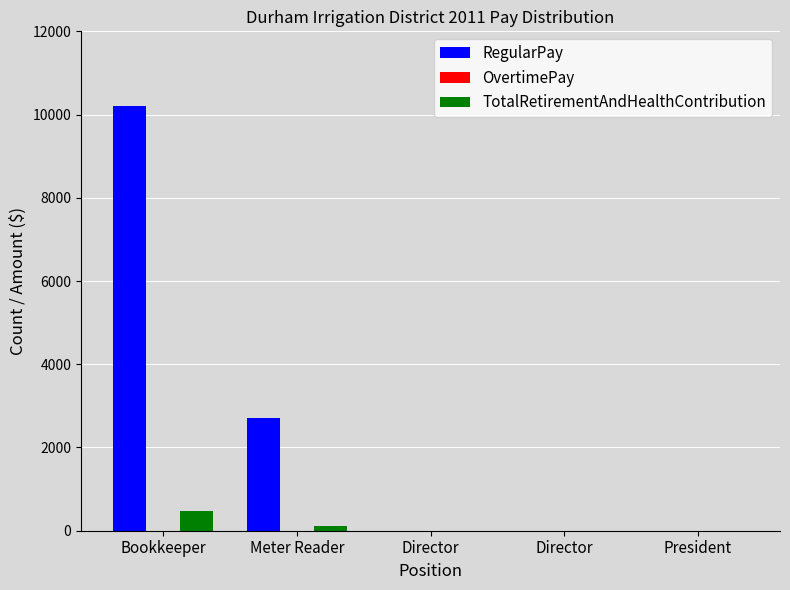

How many data points in TotalRetirementAndHealthContribution are above 0?

2